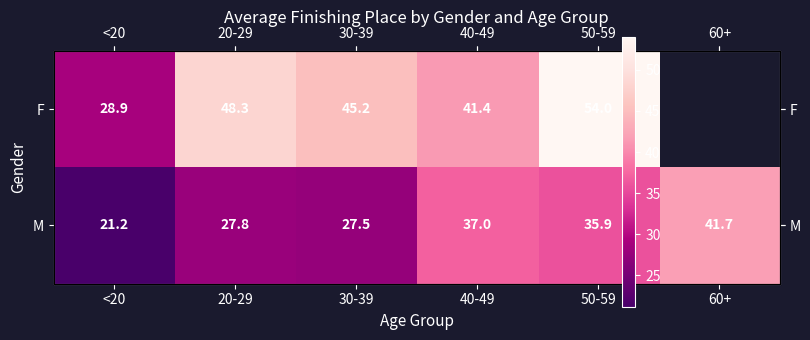

The value of M at 60+ is 68.0. True or false?

False